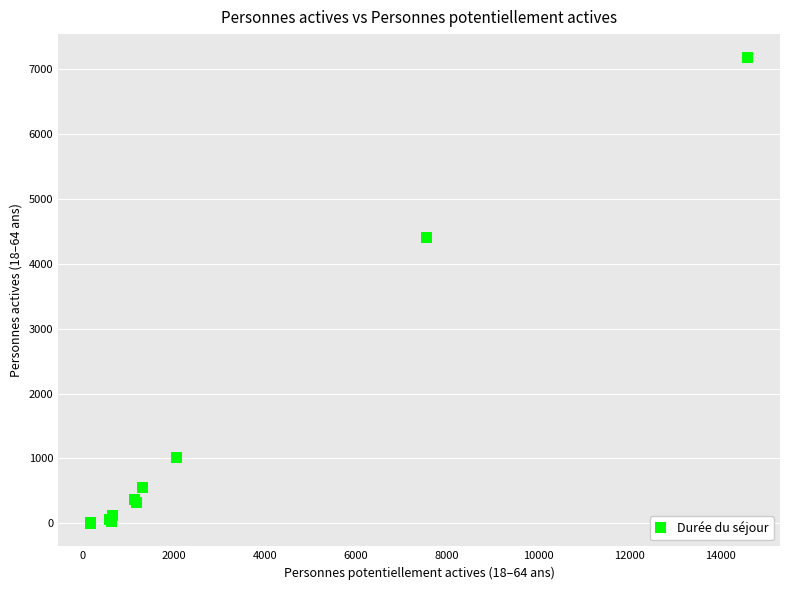

What Y value in the scatter plot is closest to 3594?

4410